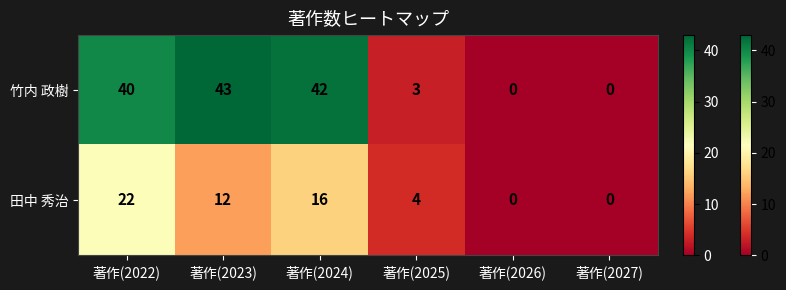

At which category is the sum across all series the highest?

著作(2022)